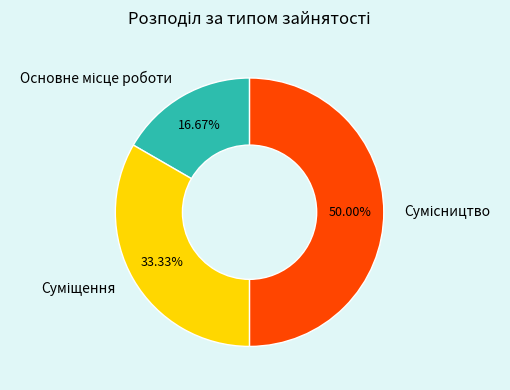

How many slices are in this pie chart?

3